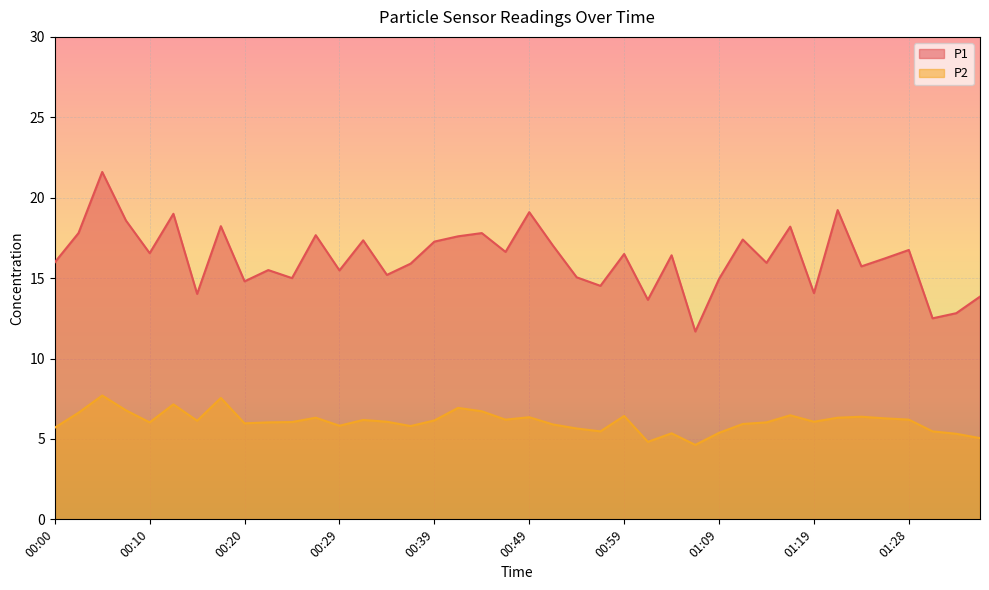

At which category does P2 reach its first local peak?

00:05